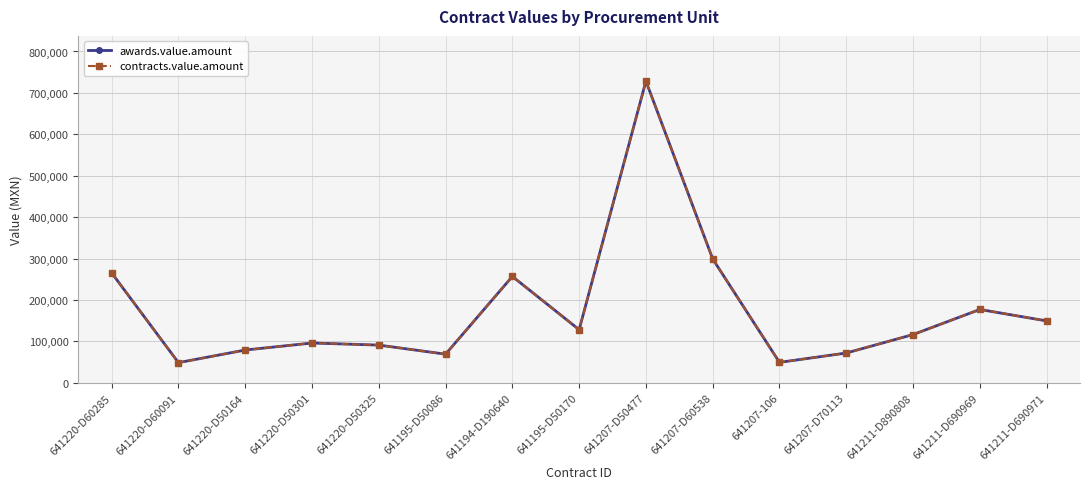

Rank the series at 641220-D50325 from lowest to highest value.

awards.value.amount, contracts.value.amount